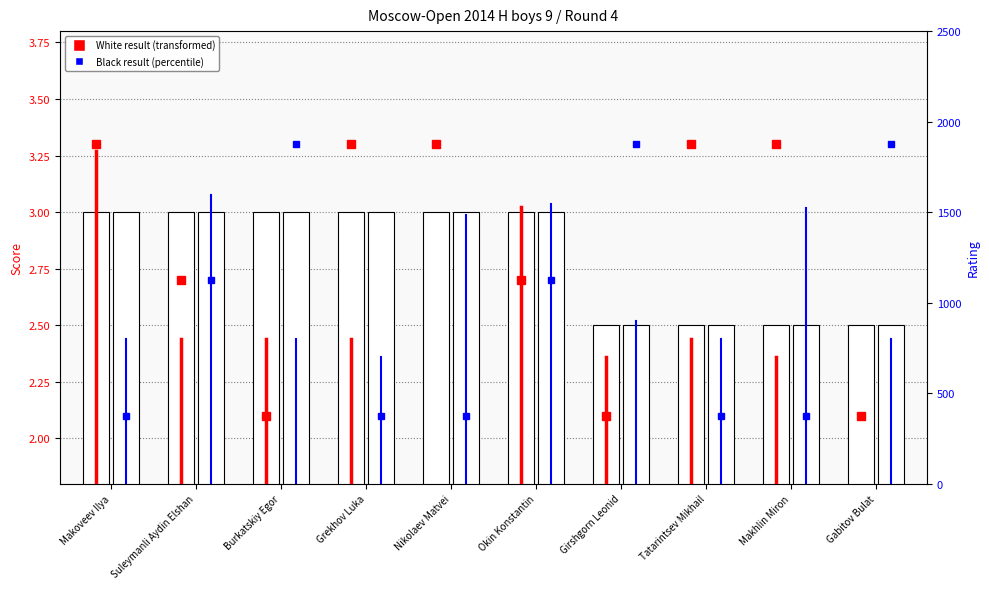

What is the difference between the maximum and minimum values in the Black Score series?

0.5